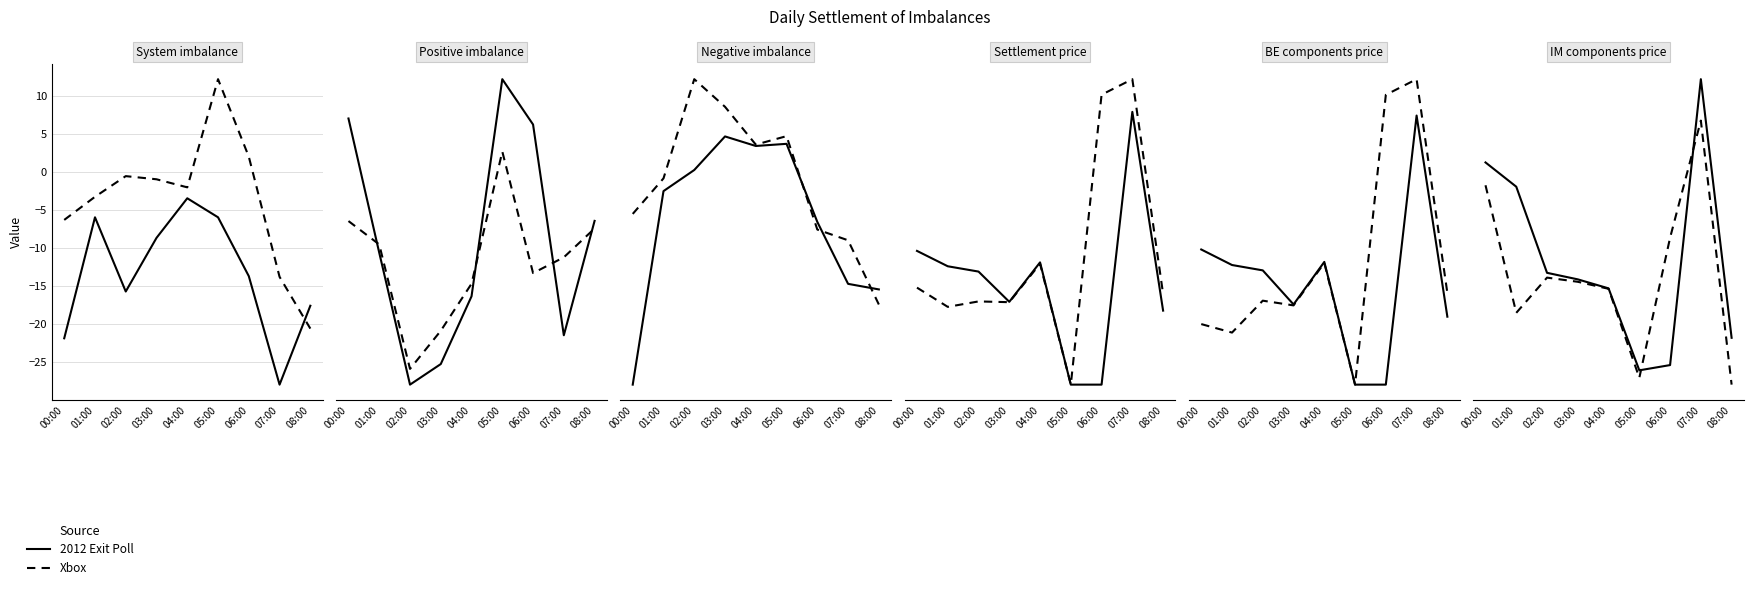

Rank the categories by 2012 Exit Poll value from lowest to highest.

05:00, 06:00, 08:00, 04:00, 03:00, 02:00, 01:00, 00:00, 07:00